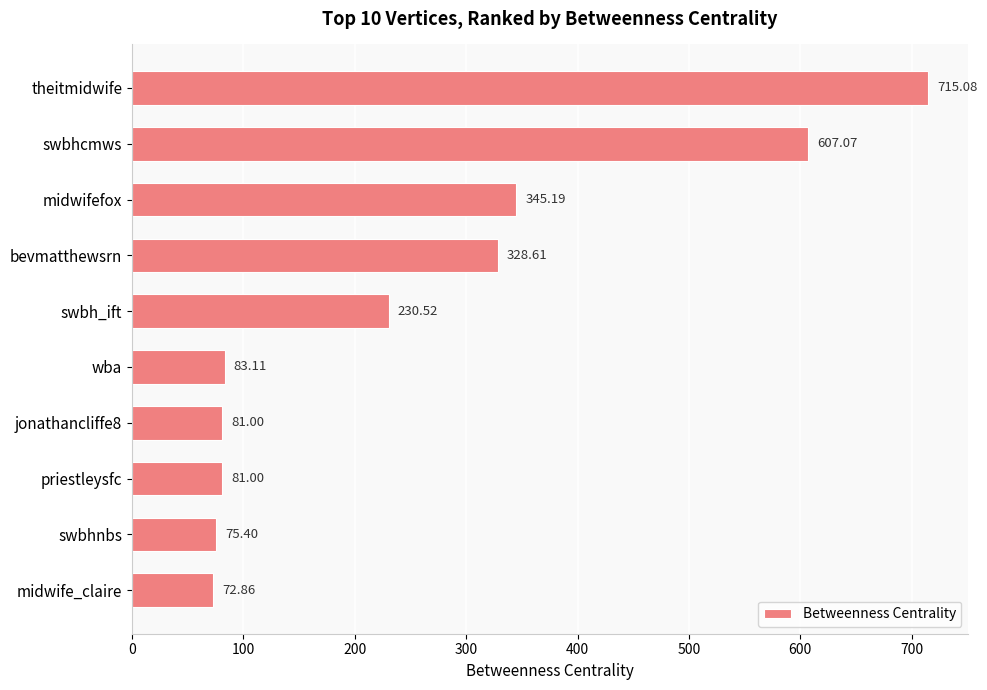

Are the bars horizontal?

Yes